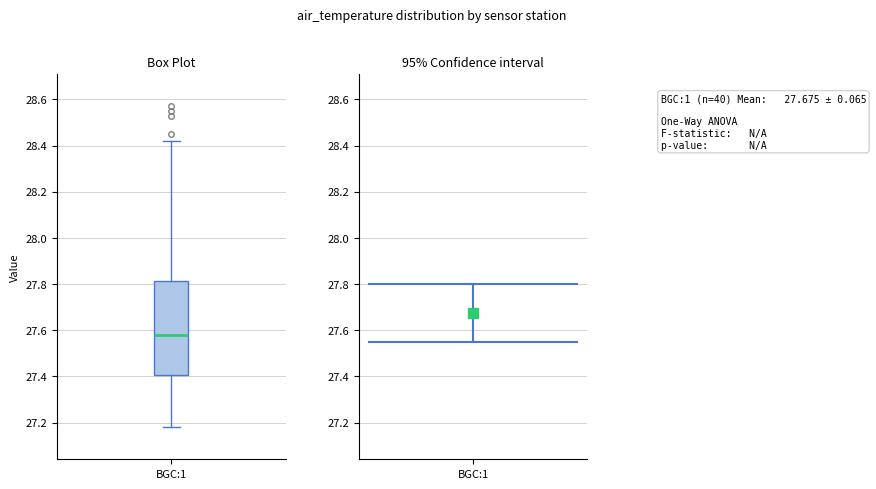

Where does the median line of the box for BGC:1 sit on the y-axis? The values are not printed on the chart, so give them approximately, as read against the axis.

27.58